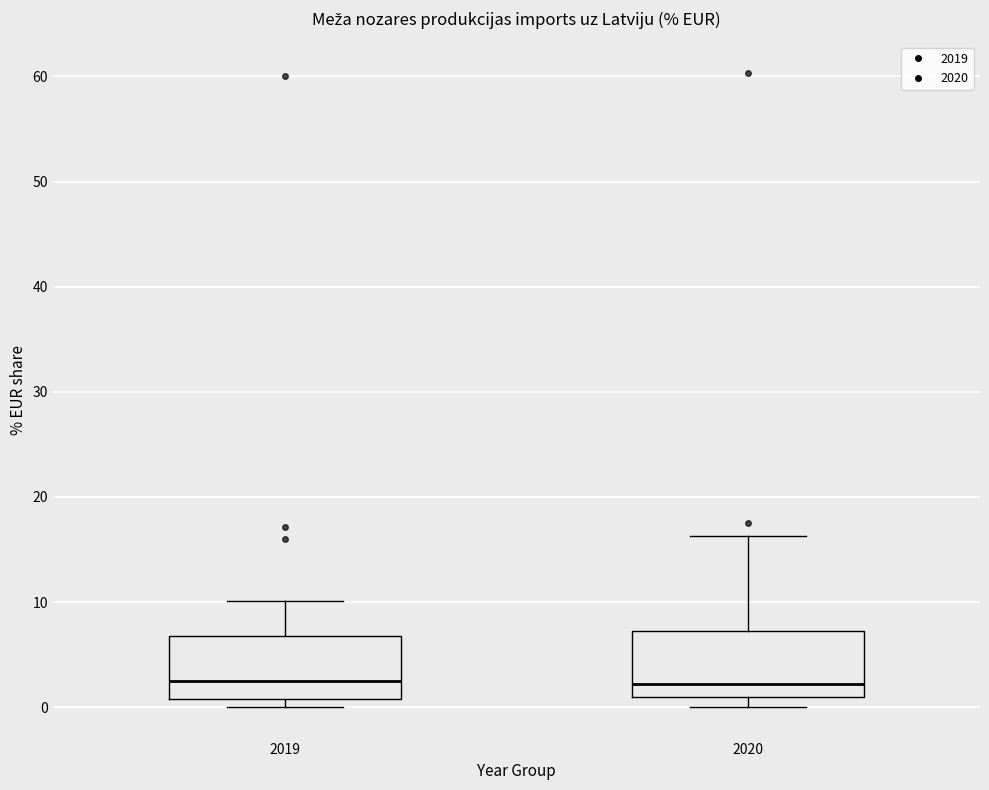

Where is the lower edge of the box at x = 2020 on the y-axis? The values are not printed on the chart, so give them approximately, as read against the axis.

1